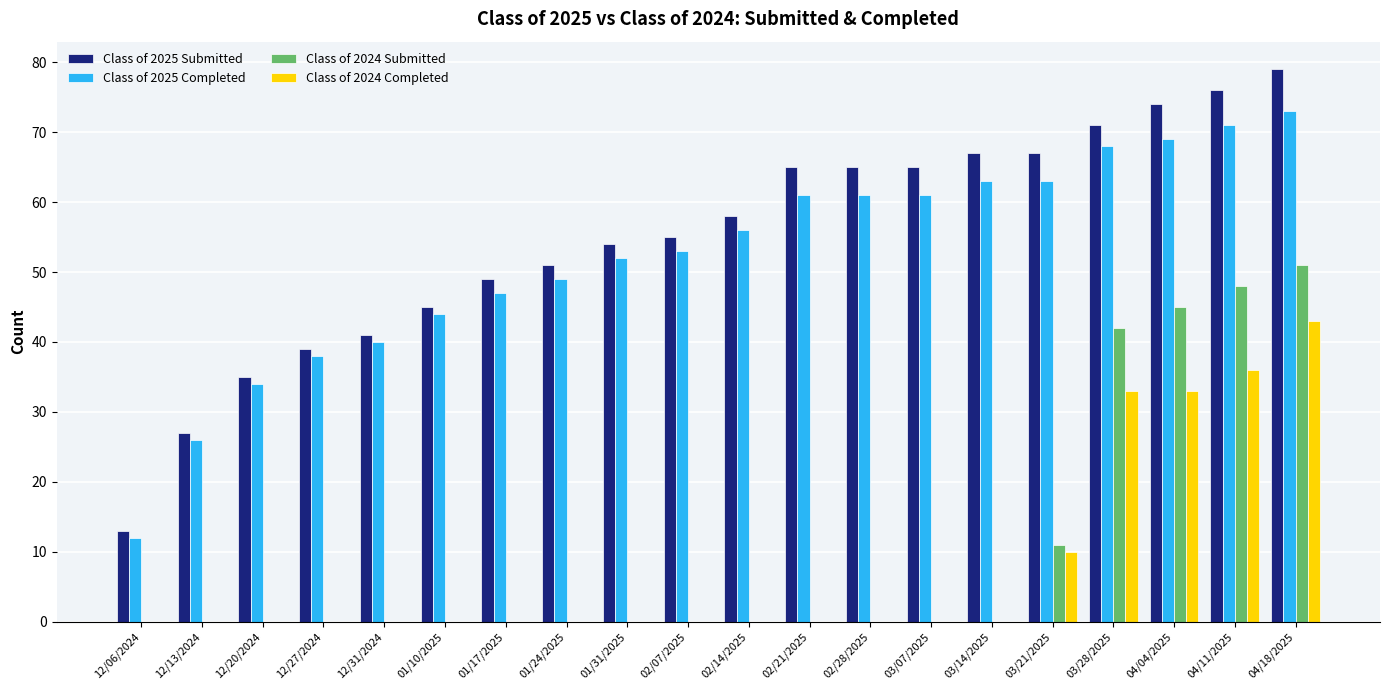

What are all the series names shown in the legend?

Class of 2025 Submitted, Class of 2025 Completed, Class of 2024 Submitted, Class of 2024 Completed